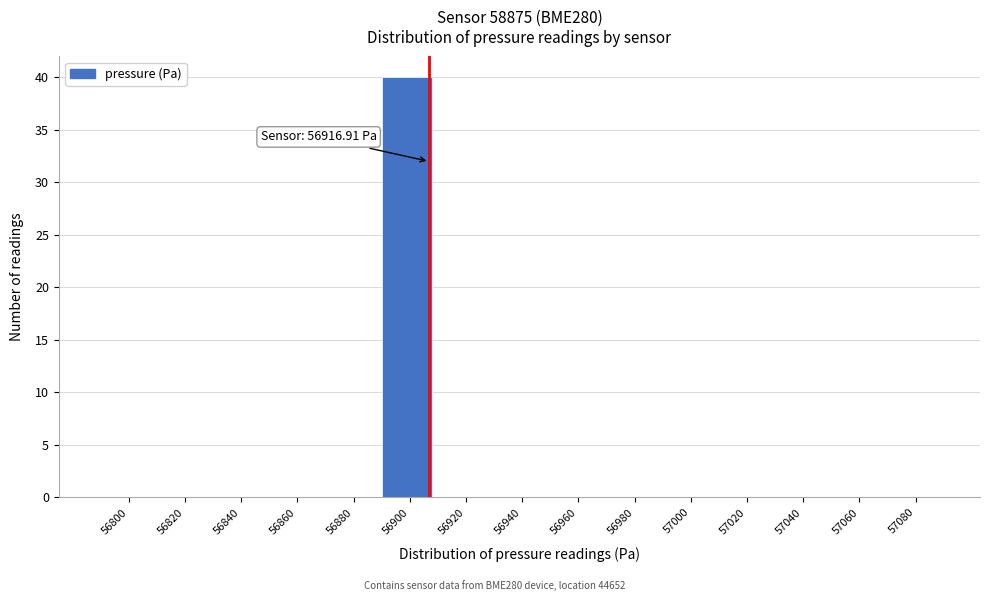

Reading right to left, list all the values displayed in this chart.

57080=0	57060=0	57040=0	57020=0	57000=0	56980=0	56960=0	56940=0	56920=0	56900=40	56880=0	56860=0	56840=0	56820=0	56800=0